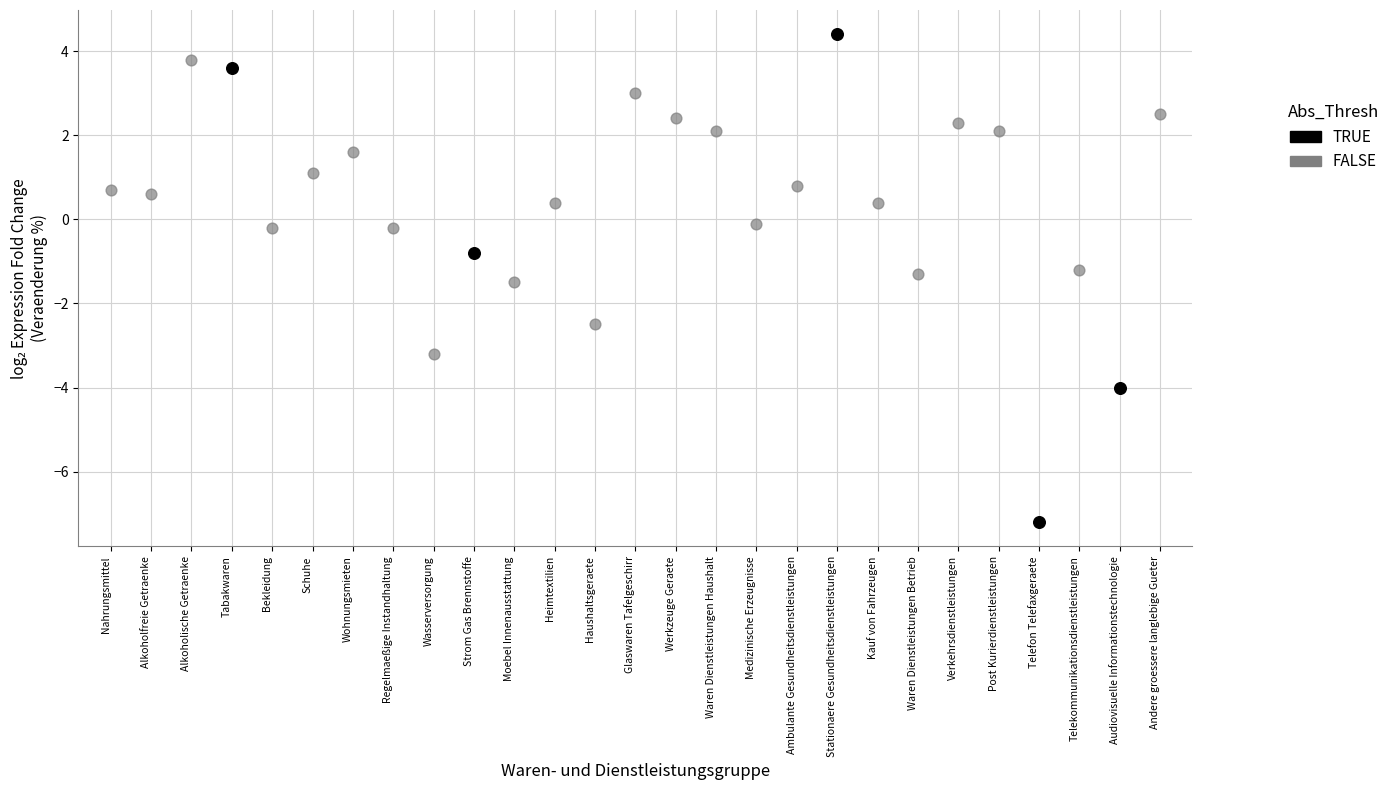

Which series contains the highest Y value?

TRUE